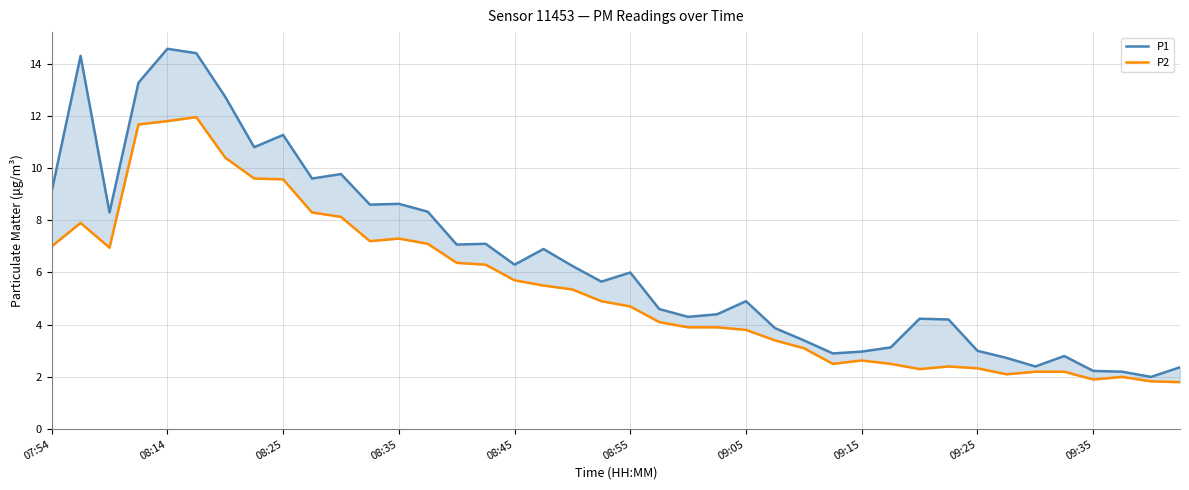

At how many categories does at least one series exceed 5?

21